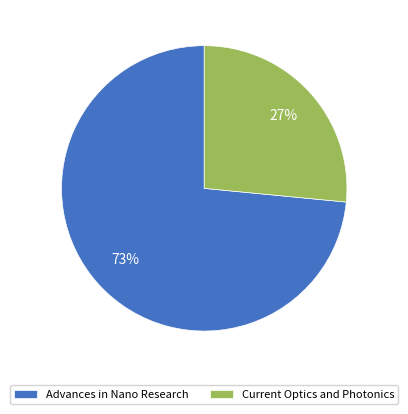

The Current Optics and Photonics slice represents 39% of the pie. True or false?

False